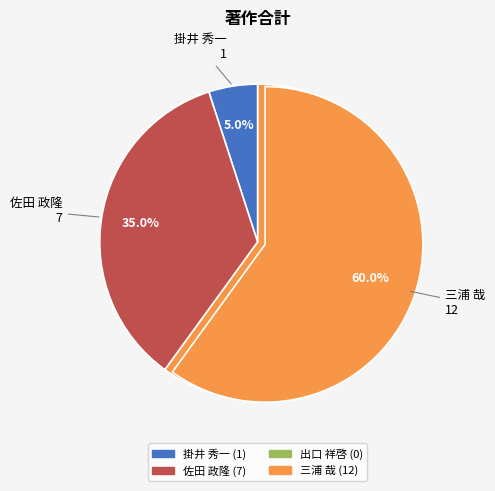

Which has a higher value, 佐田 政隆 or 三浦 哉?

三浦 哉